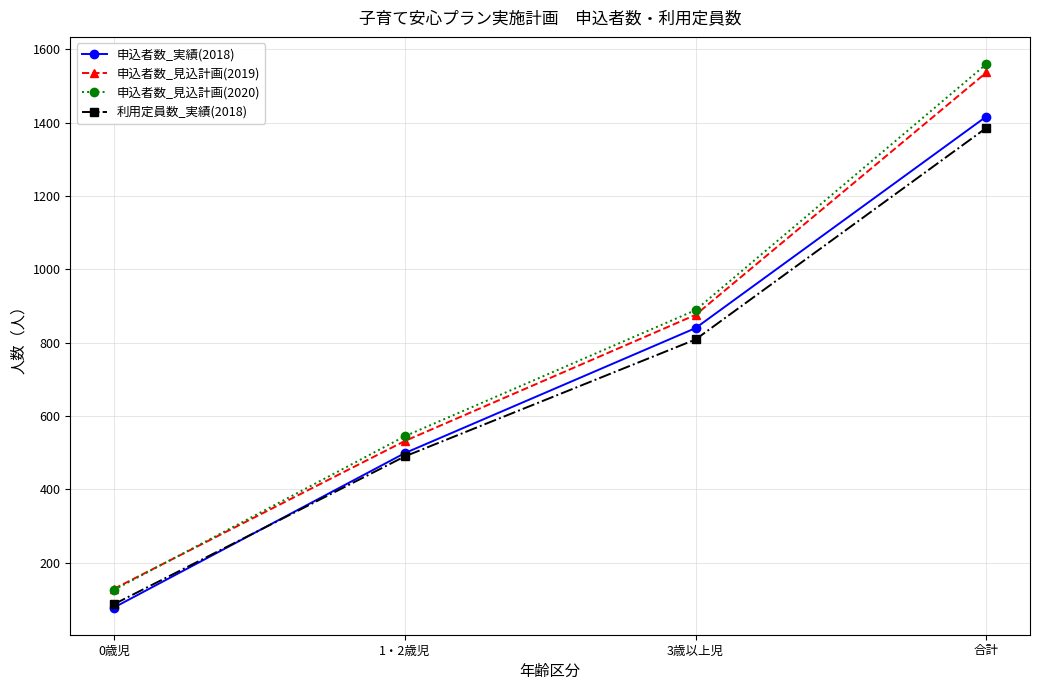

Count the 申込者数_実績(2018) values in the range 499 to 1417.

3